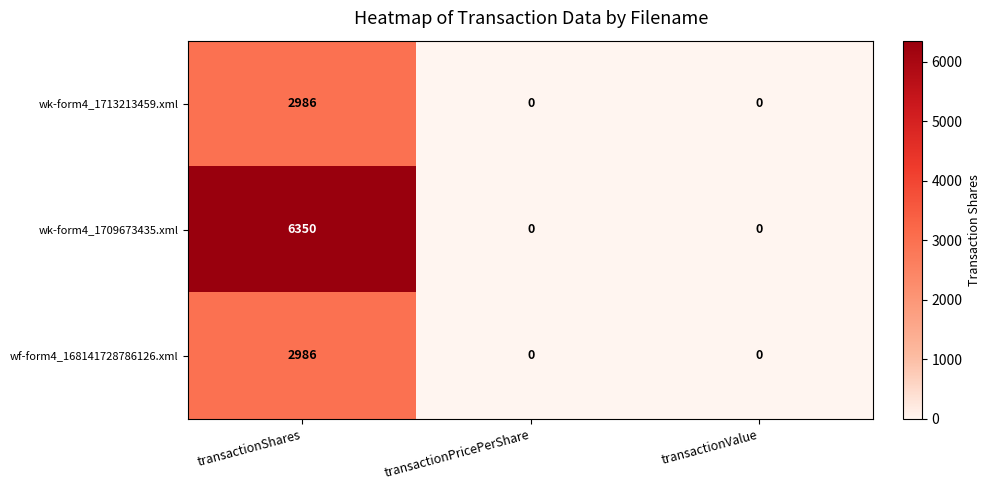

Reading left to right, list all the values displayed in this chart.

wk-form4_1713213459.xml: 2986	0	0
wk-form4_1709673435.xml: 6350	0	0
wf-form4_168141728786126.xml: 2986	0	0